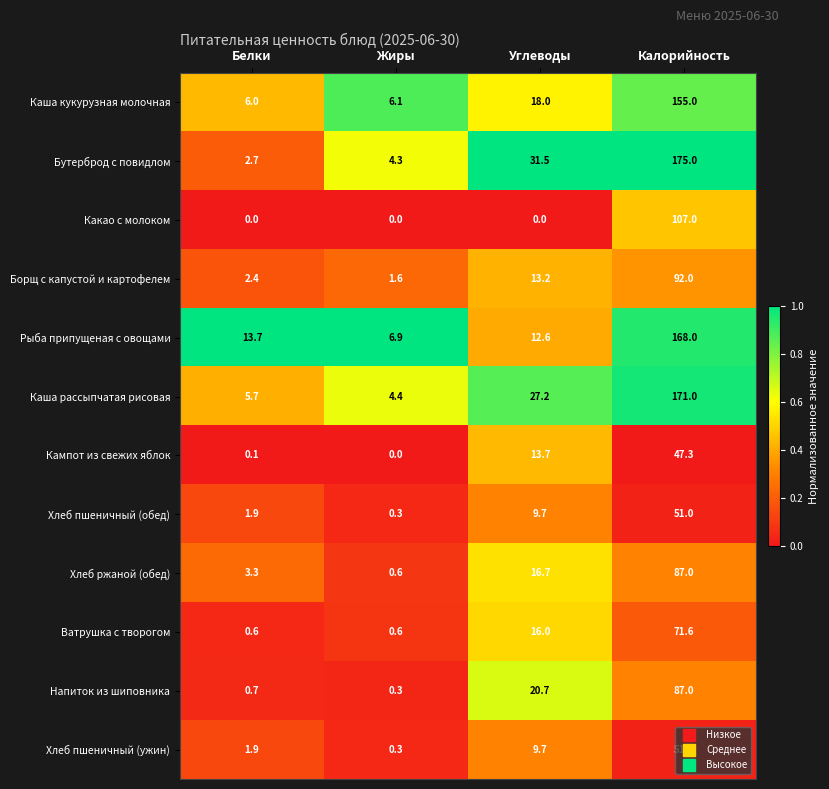

What is the sum of the Рыба припущеная с овощами values at Жиры and Калорийность?

174.9